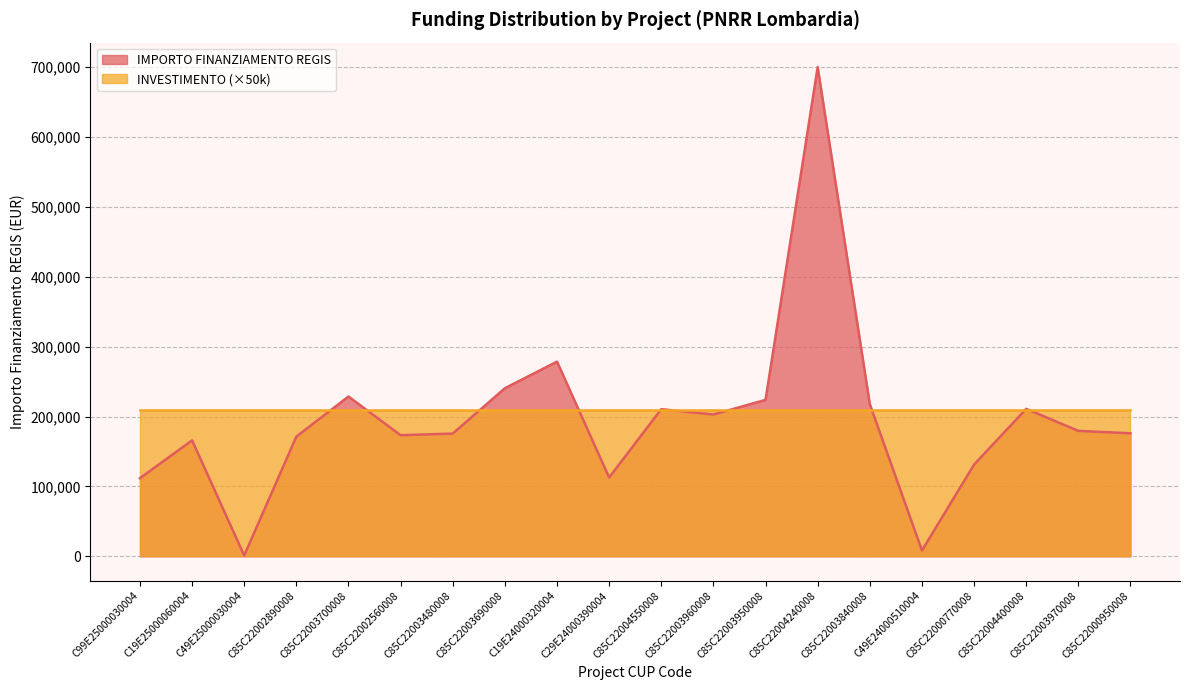

What is the average value?

195973.2